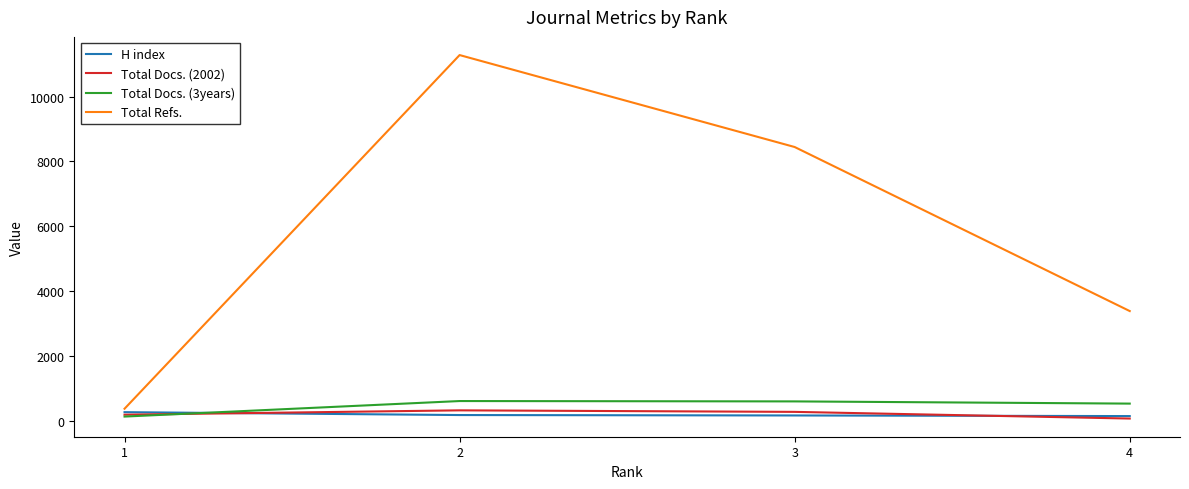

Which series has the widest spread of values?

Total Refs.